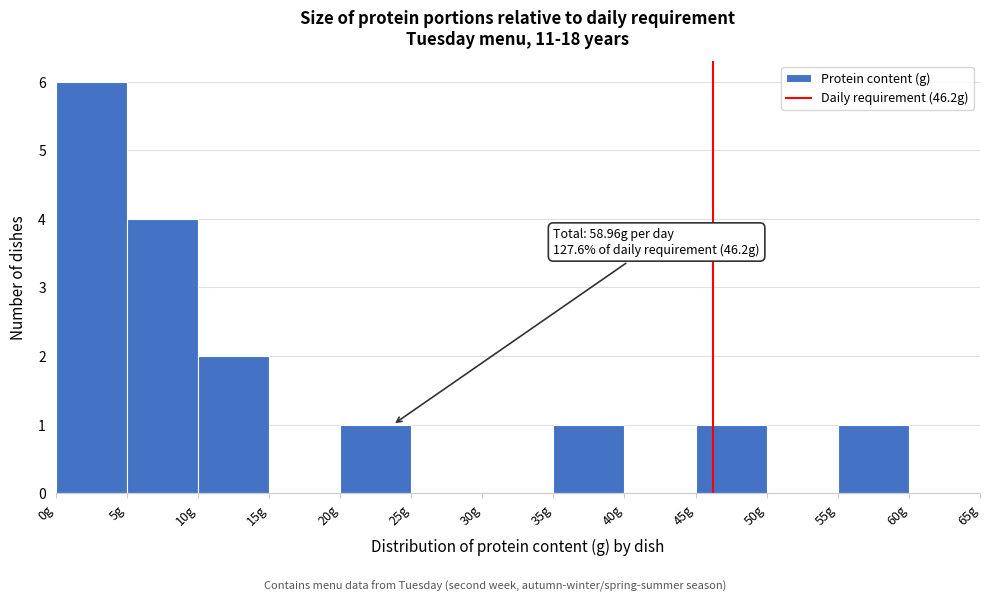

Over which range of the x-axis is the bar tallest?

0 to 5